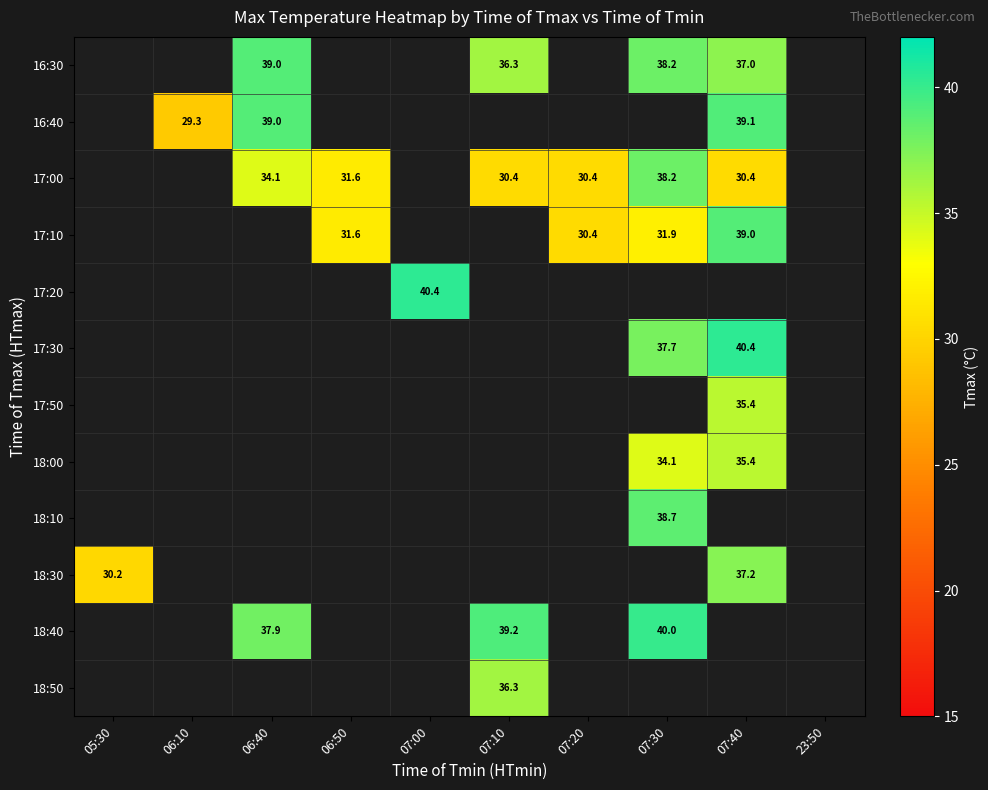

True or false: 16:30 has a value of 64.1 at 07:40.

False